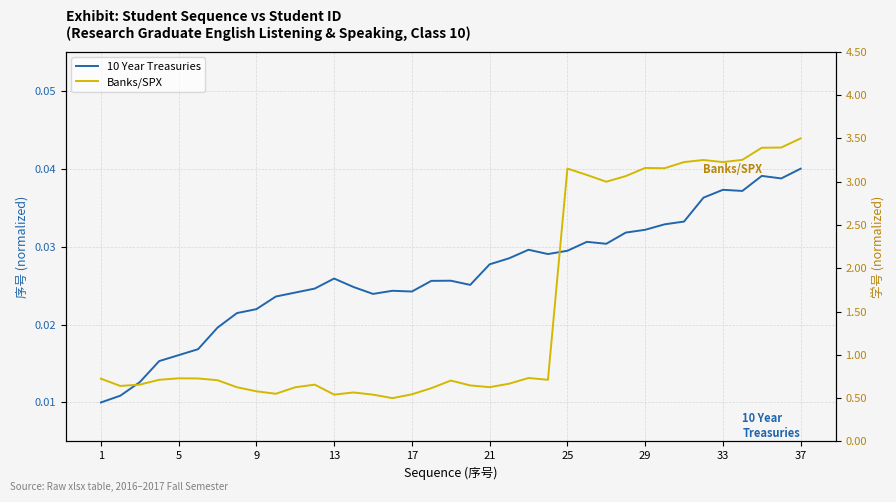

What is the total value across all series at 19?

0.7